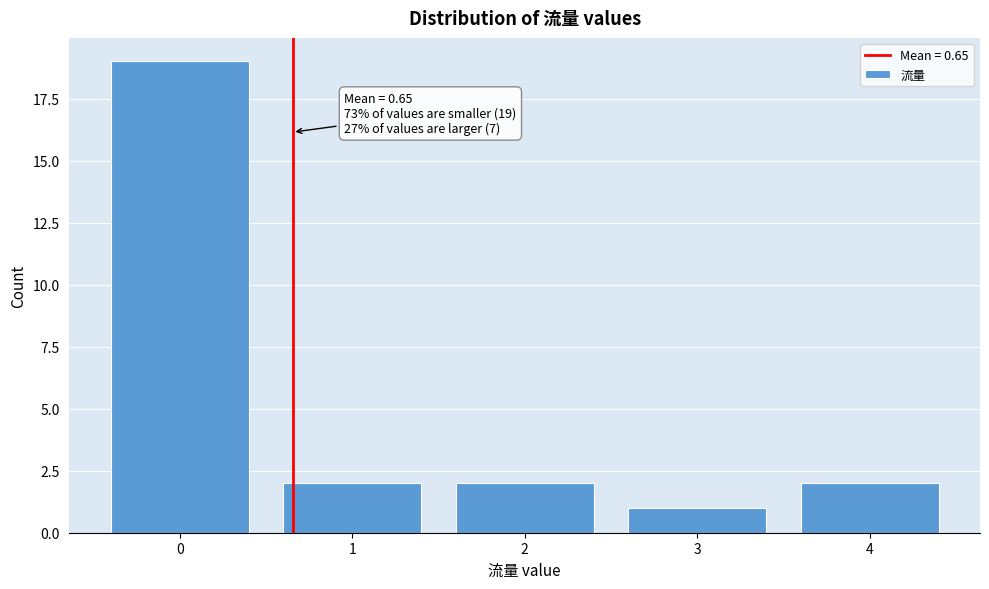

Reading left to right, list all the values displayed in this chart.

19	2	2	1	2